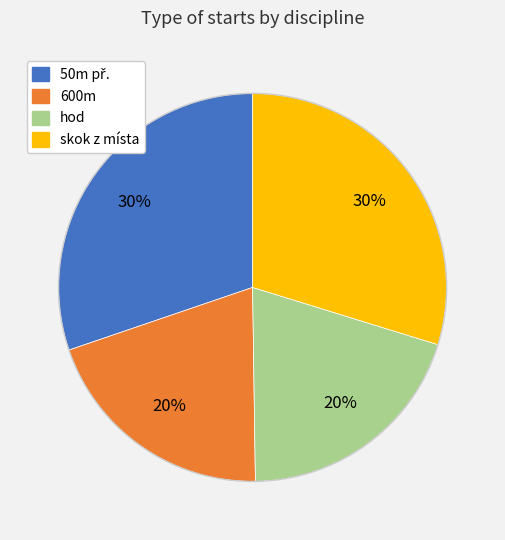

True or false: hod accounts for 35% of the total.

False